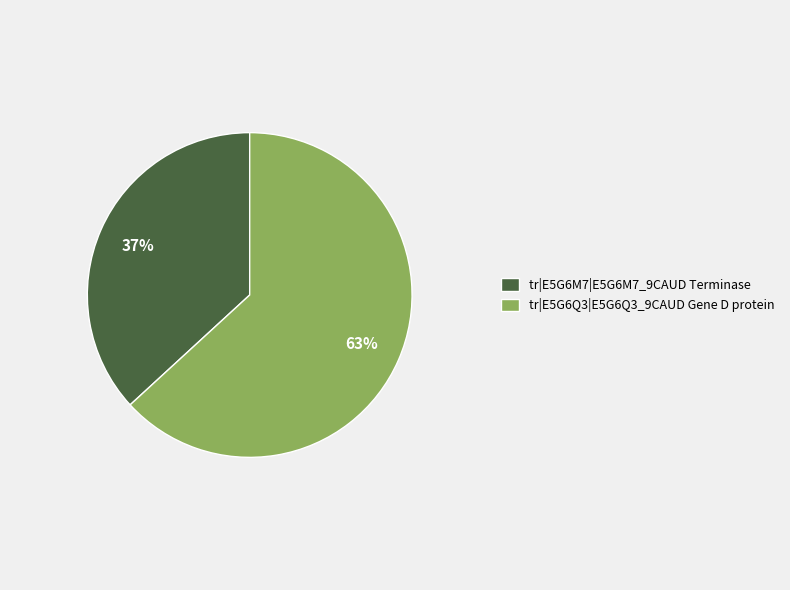

Between tr|E5G6M7|E5G6M7_9CAUD Terminase and tr|E5G6Q3|E5G6Q3_9CAUD Gene D protein, which is larger?

tr|E5G6Q3|E5G6Q3_9CAUD Gene D protein